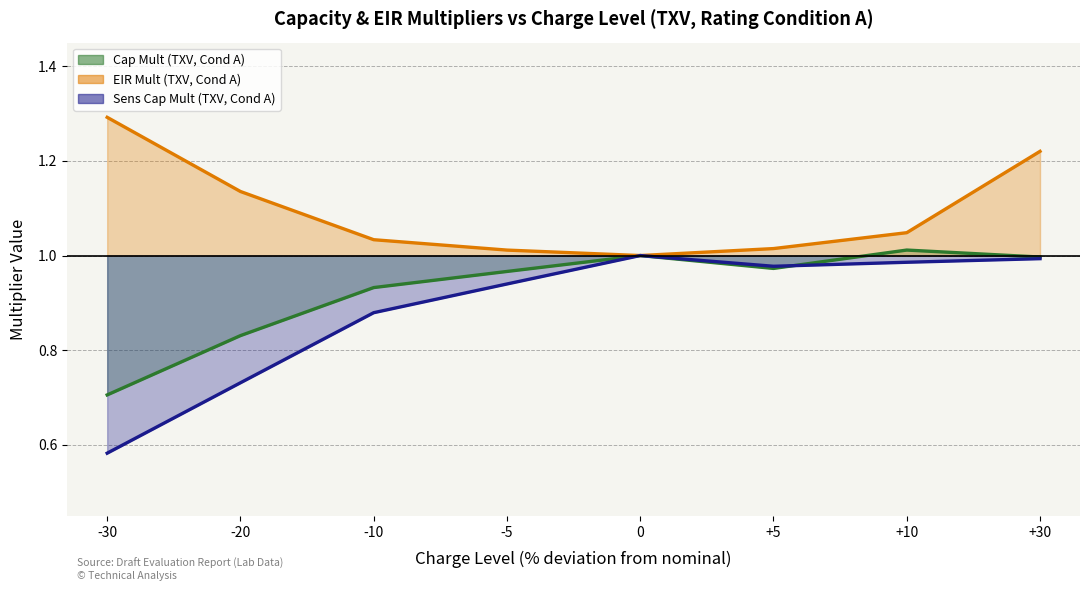

True or false: Sens Cap Mult (TXV, Cond A) (line) and EIR Mult (TXV, Cond A) (line) intersect in this chart.

False